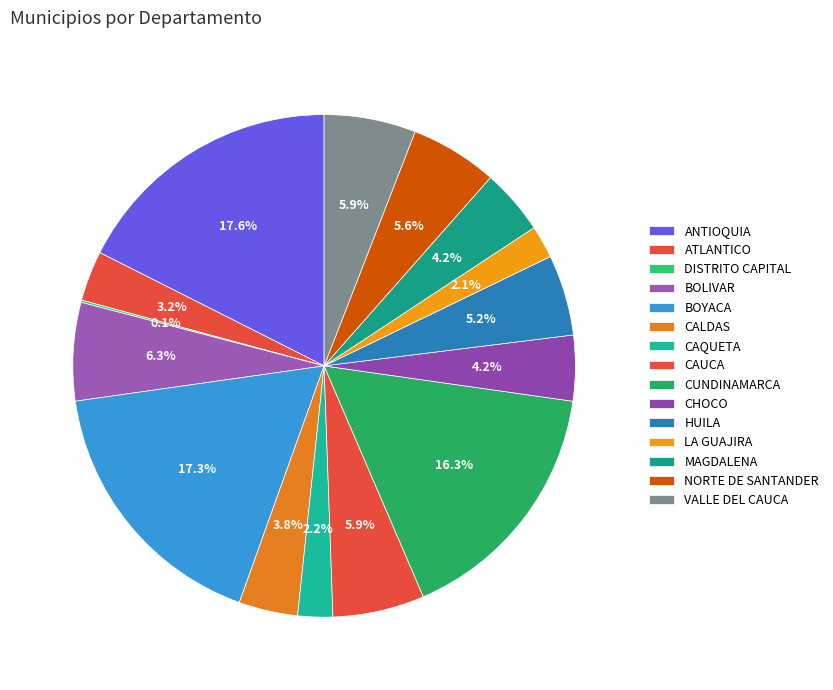

Does any single category account for the majority?

No